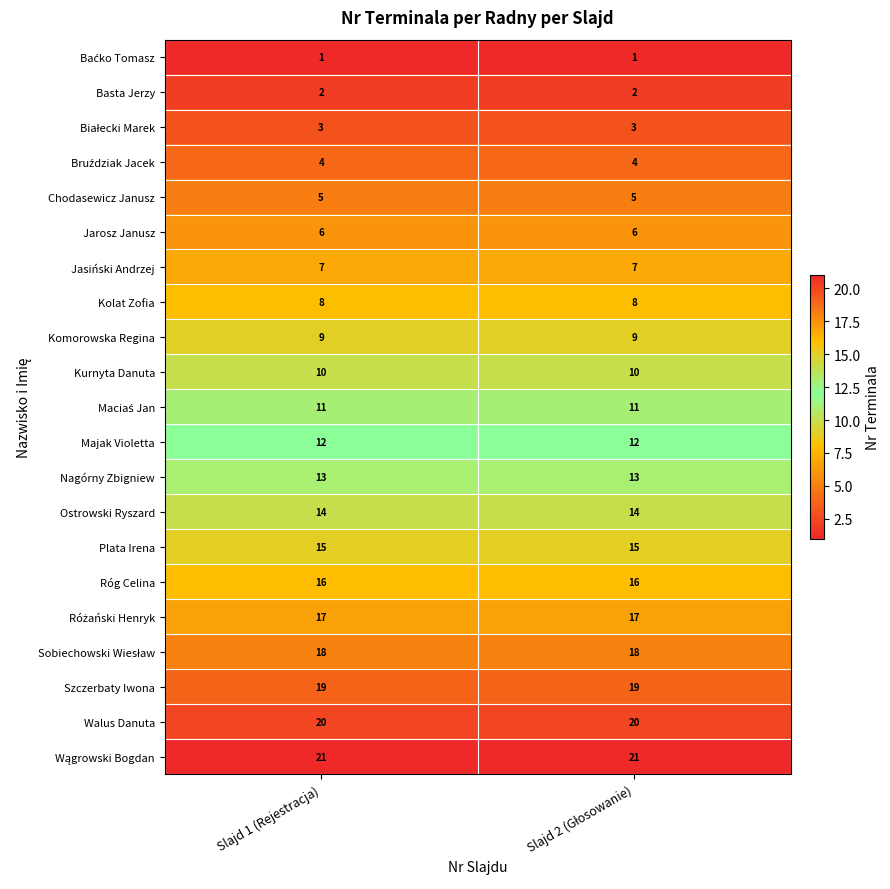

The value of Jasiński Andrzej at Slajd 1 (Rejestracja) is 10. True or false?

False